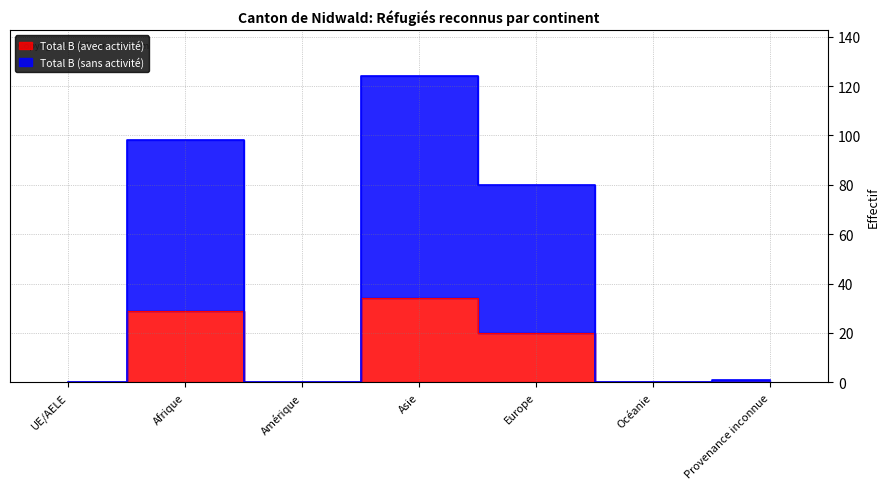

True or false: Total B (avec activité) and Total B (sans activité) intersect in this chart.

False